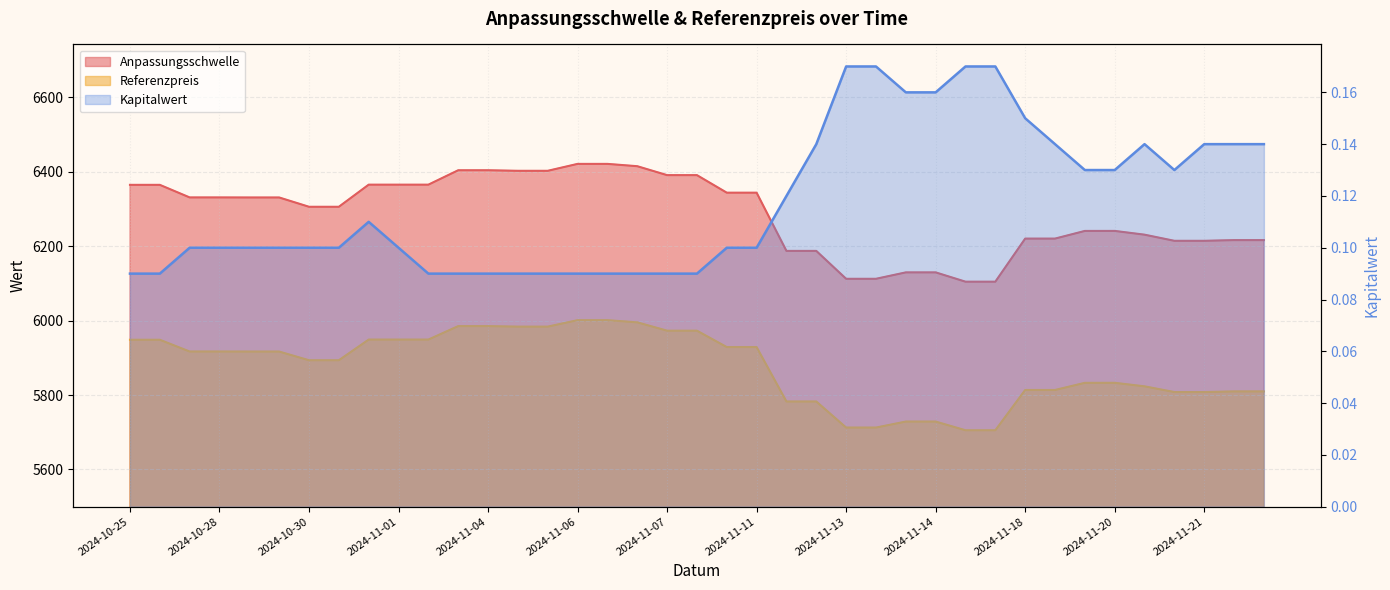

True or false: Referenzpreis has more than 2 points higher than both neighbors.

False